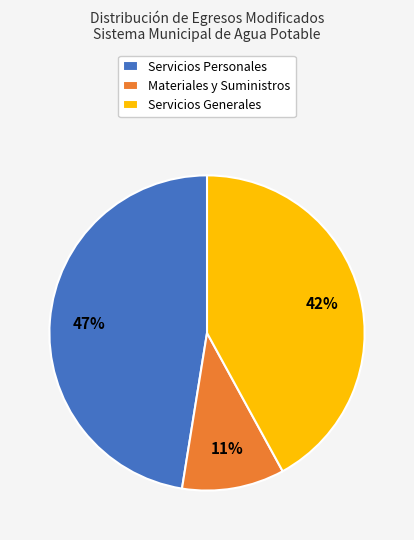

Is Servicios Generales the majority of the pie?

No